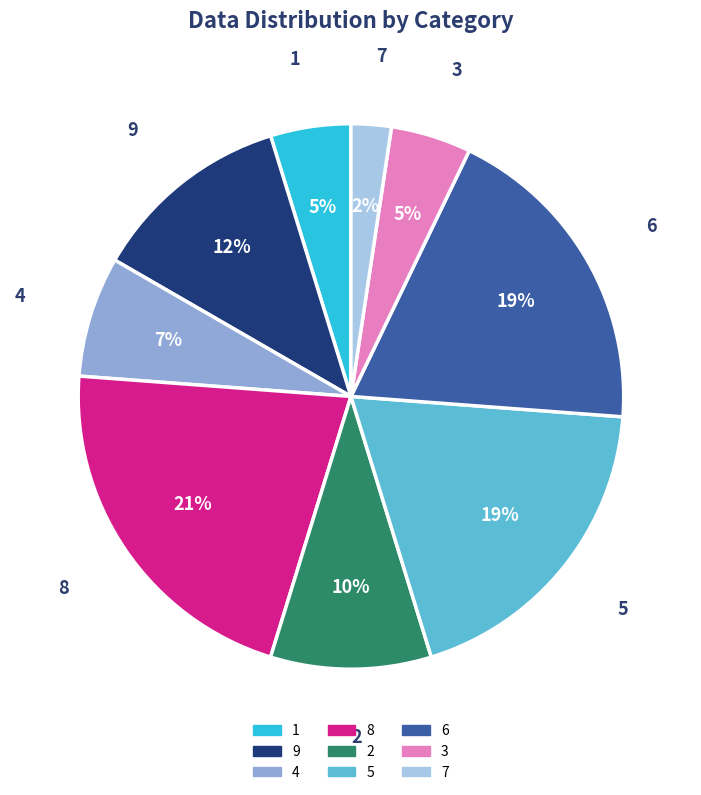

To the nearest percent, what is the average slice percentage?

11%